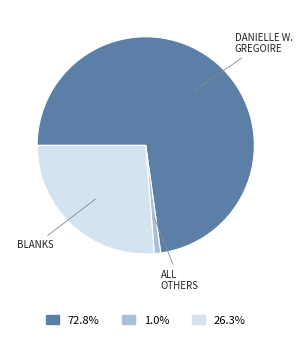

Is there a majority slice in this chart?

Yes